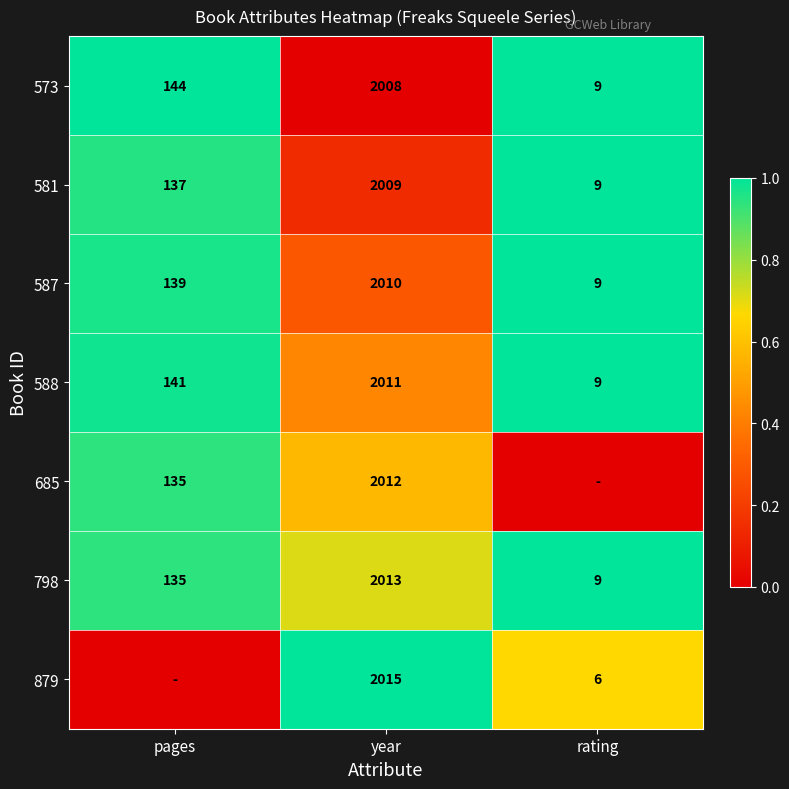

What is the lowest value of the 573 series?

9